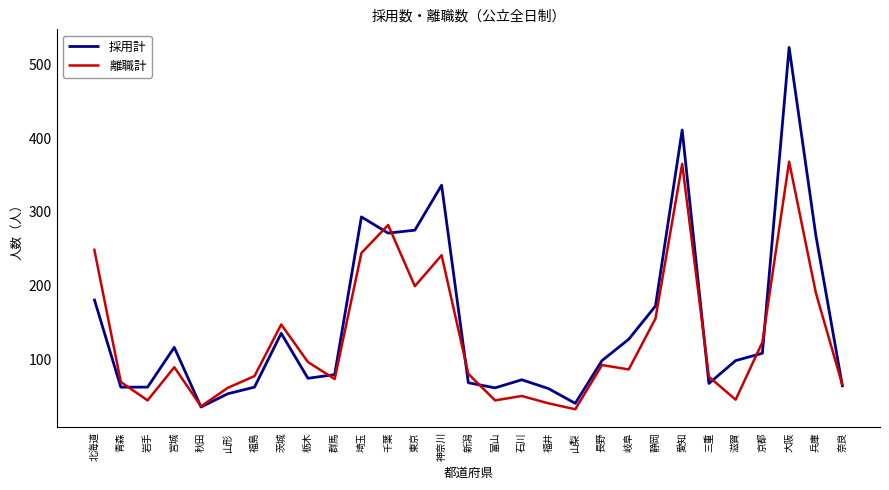

Which label corresponds to the largest value in the chart?

大阪